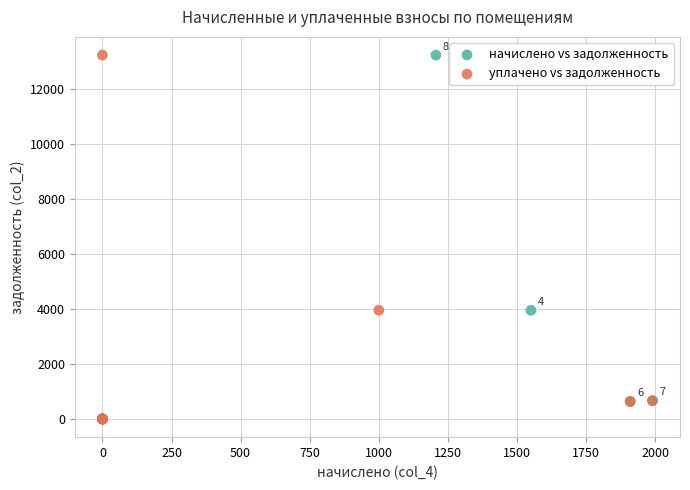

What are all the series names shown in the legend?

начислено vs задолженность, уплачено vs задолженность